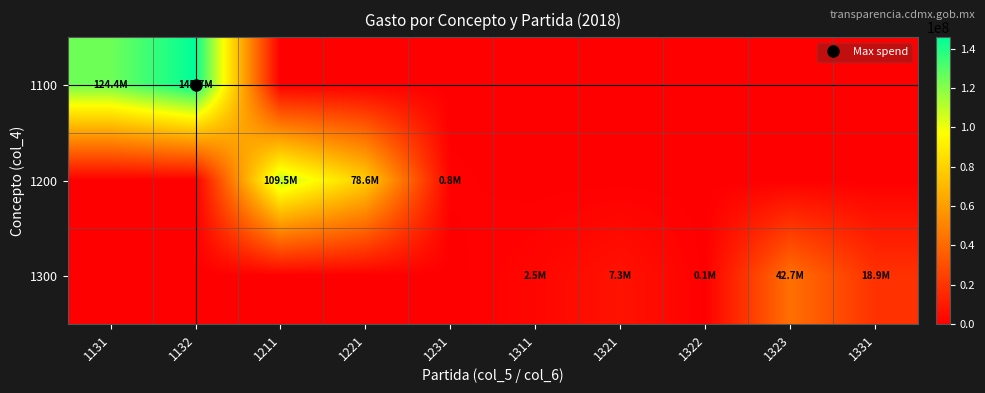

At 1331, list the series in order from smallest to largest.

1100, 1200, 1300